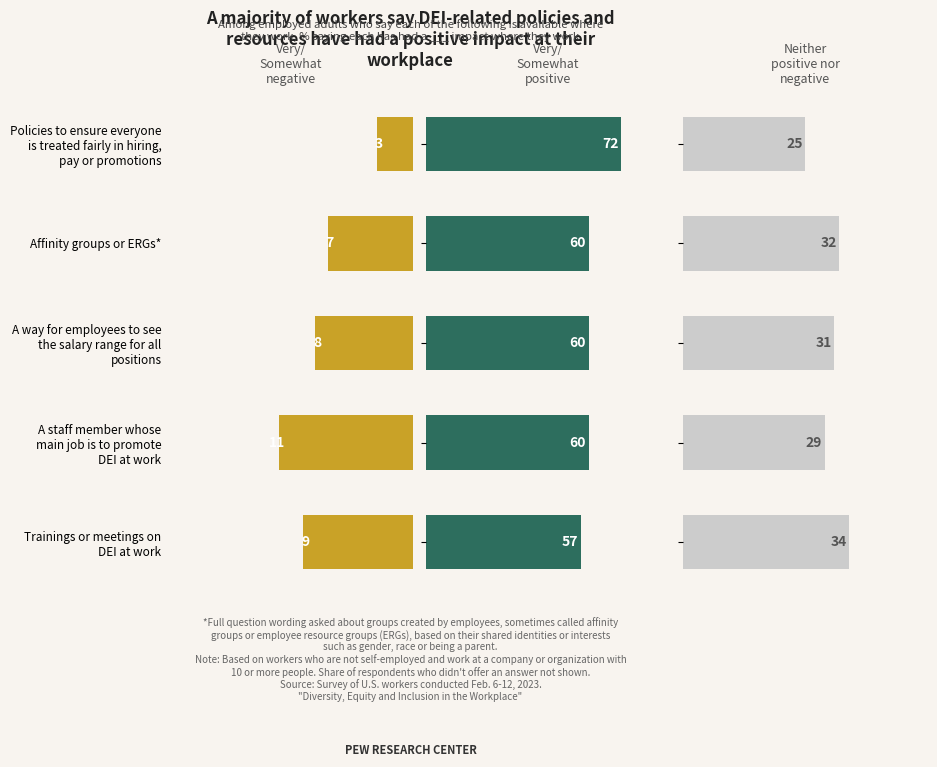

What is the value of the Very/
Somewhat positive bar at the 5th from the left?

57